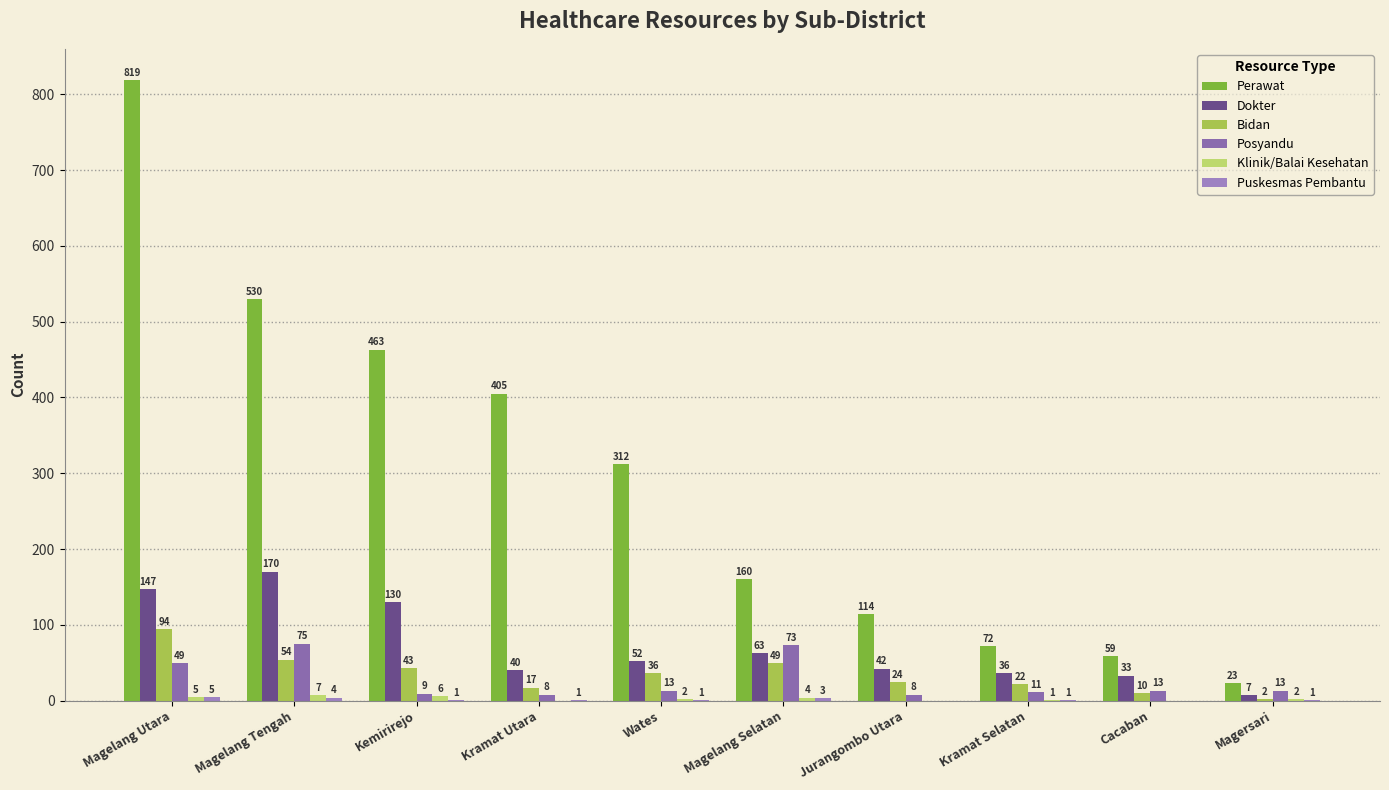

Read the Puskesmas Pembantu value at Magersari.

1